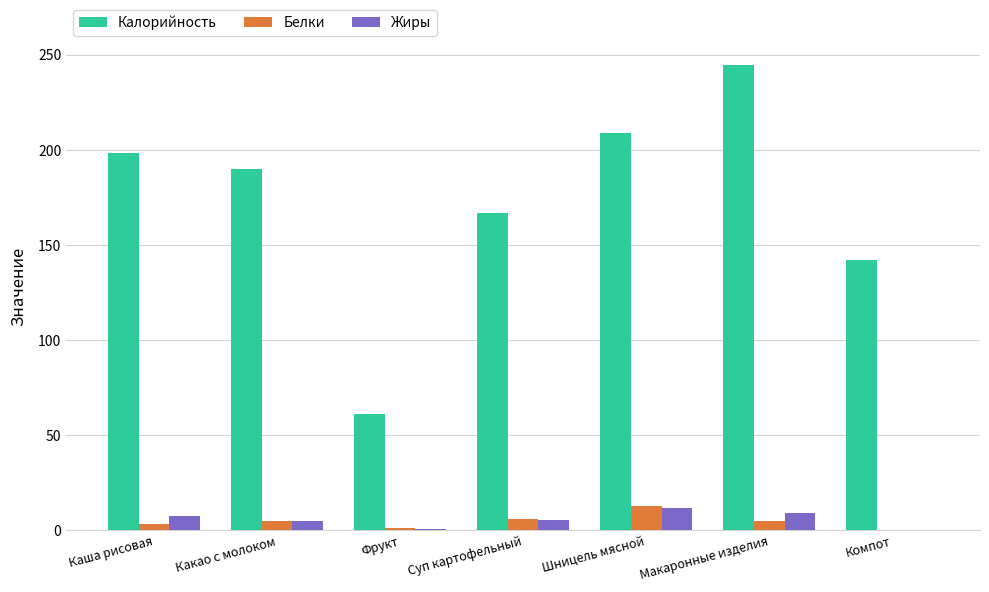

The value of Жиры at Каша рисовая is 7.3. True or false?

True